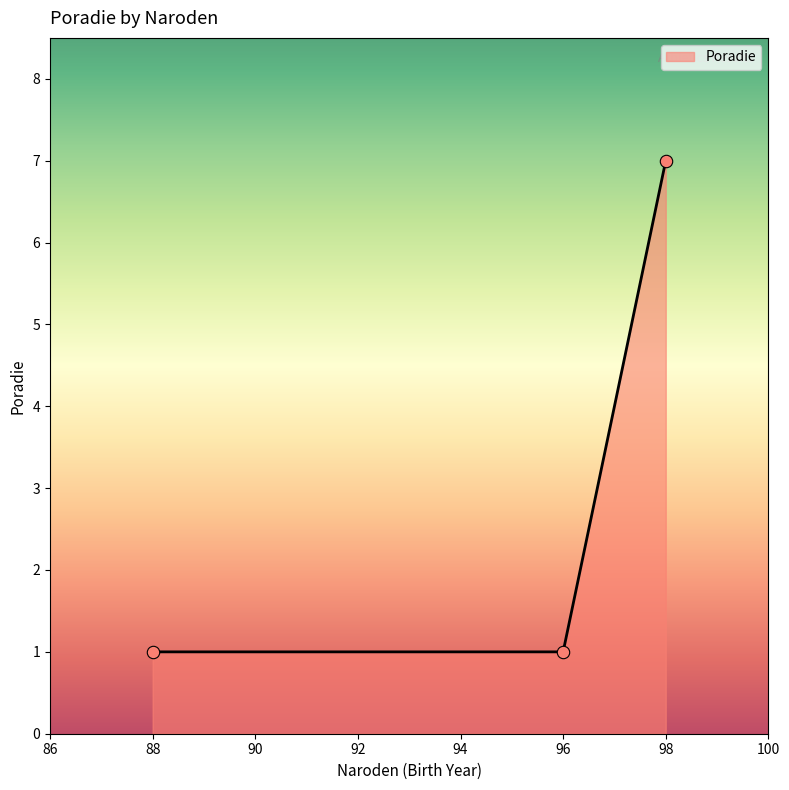

Approximately how many times larger is the value at Ledecká Daniela (96) compared to Putalová Iveta (88)?

1.0